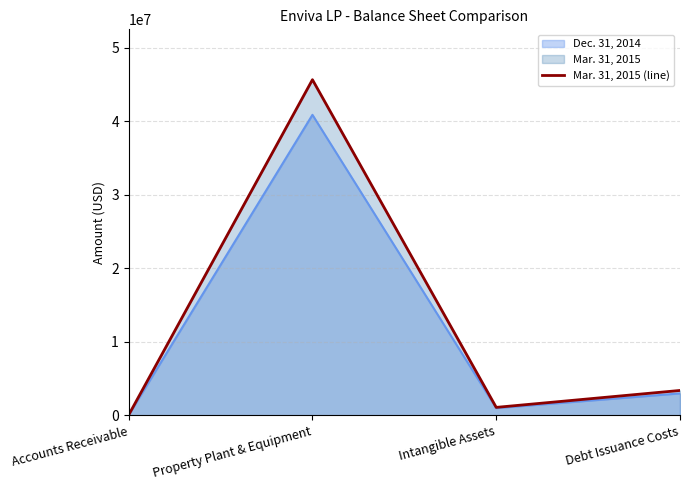

How many points are higher than both their immediate neighbors (excluding endpoints)?

1